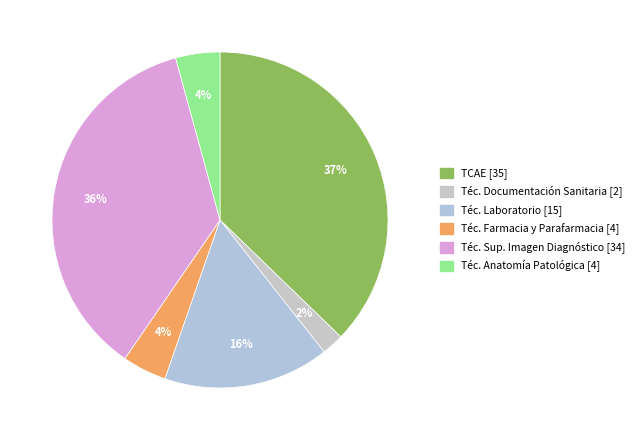

Rank the categories by value from highest to lowest.

TCAE, TÉCNICO SUPERIOR EN IMAGEN PARA DIAGNÓSTICO, TÉCNICOS DE LABORATORIO, TÉCNICOS EN FARMACIA Y PARAFARMACIA, TÉCNICOS EN ANATOMÍA PATOLÓGICA, TÉCNICOS EN DOCUMENTACIÓN SANITARIA